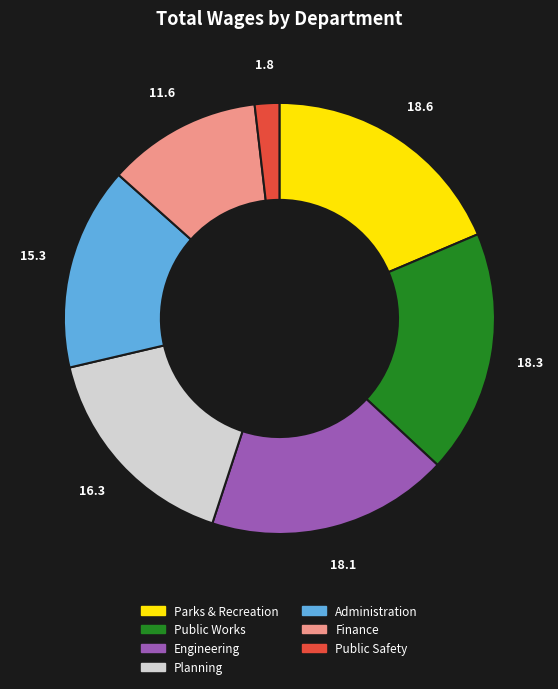

Is there a majority slice in this chart?

No